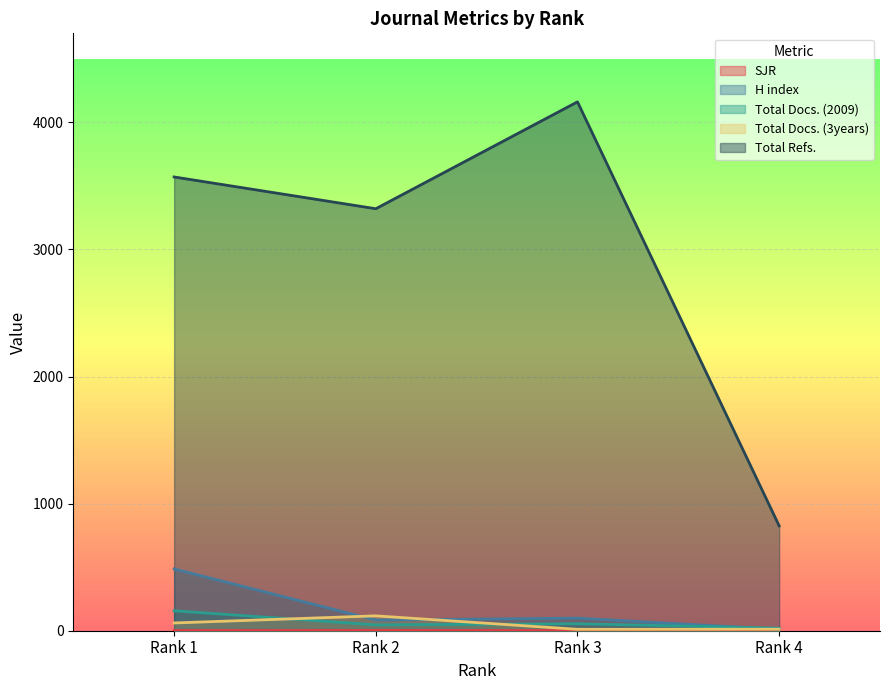

What is the difference between the H index values at Rank 3 and Rank 1?

387.0